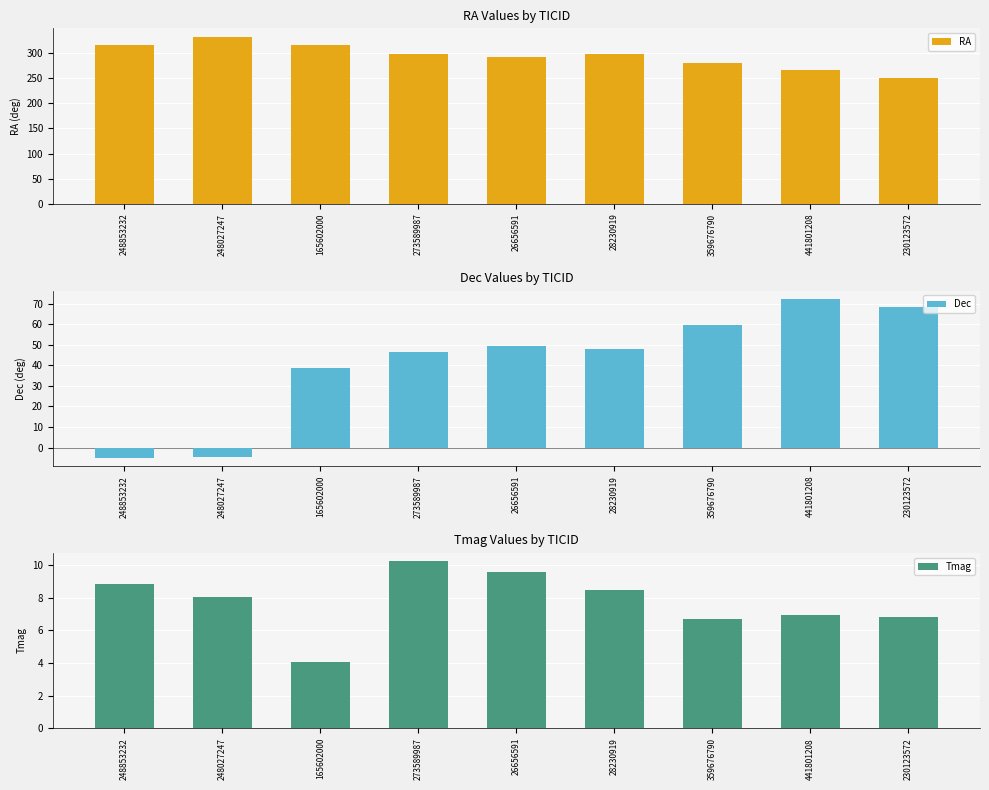

At which category is the sum across all series the highest?

165602000